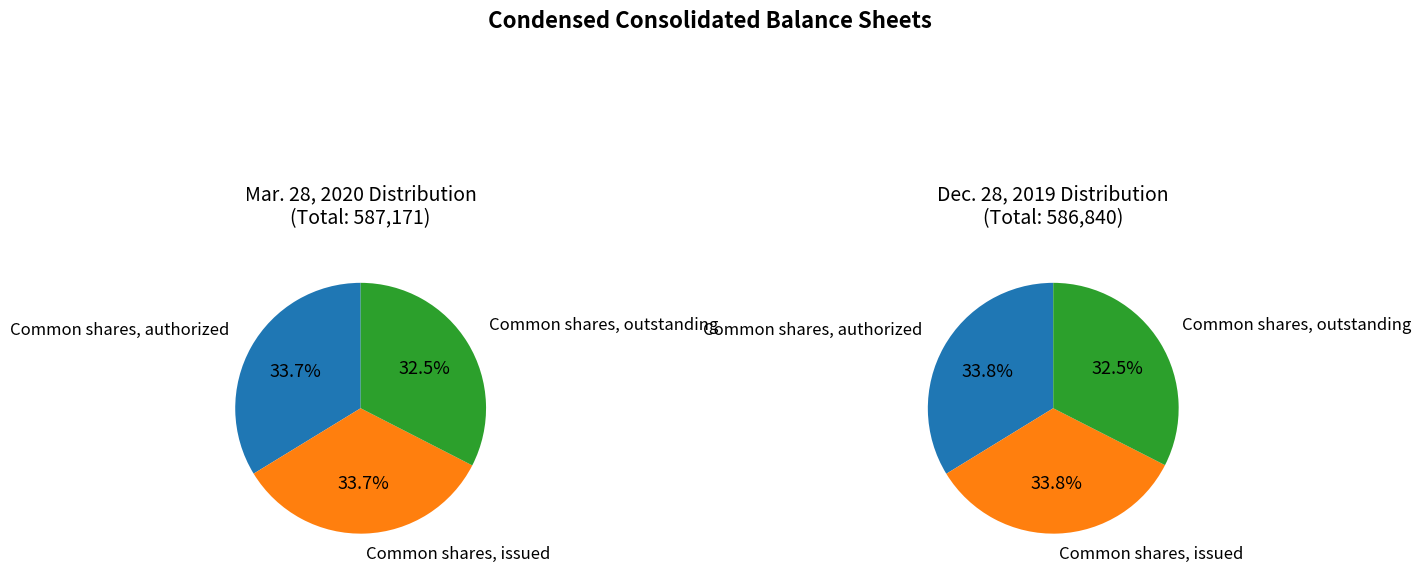

Which series changed the most between Common shares, authorized and Common shares, issued?

Mar. 28, 2020